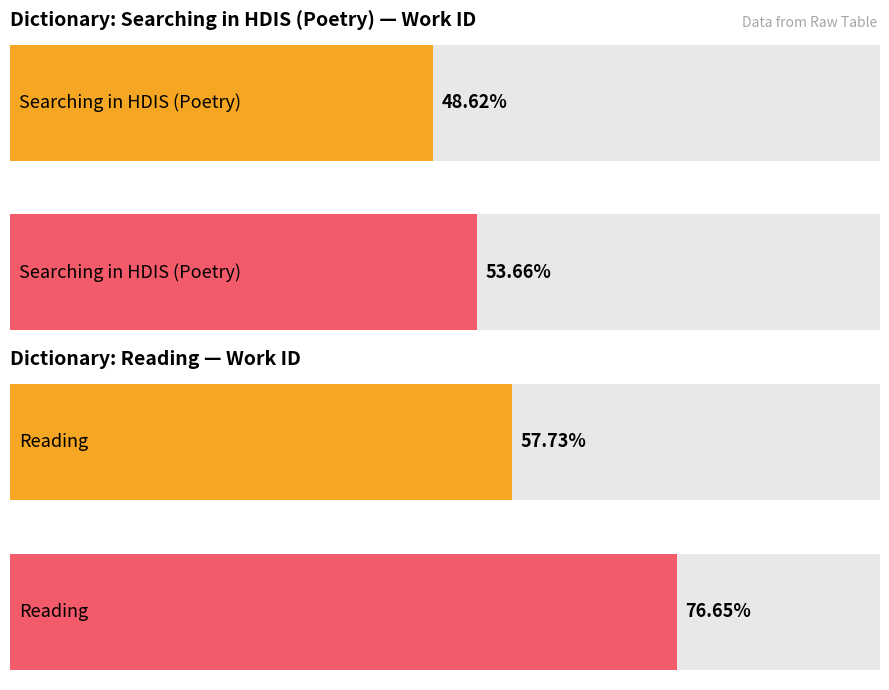

The Maximum utilization series shows 5366 at HDIS (Poetry). True or false?

True